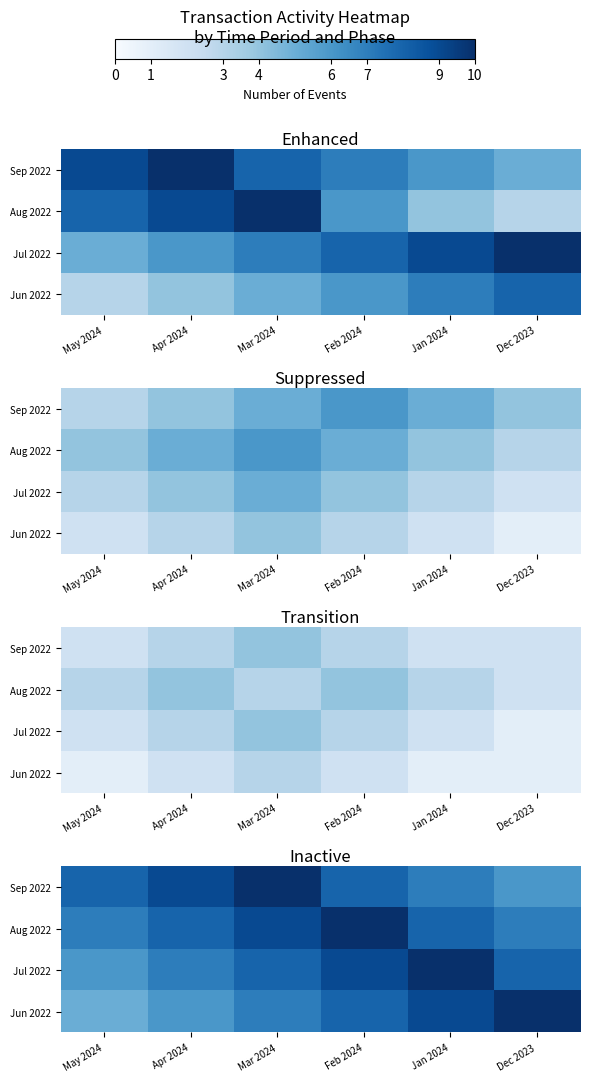

Which category has the lowest value across all series?

May 2024